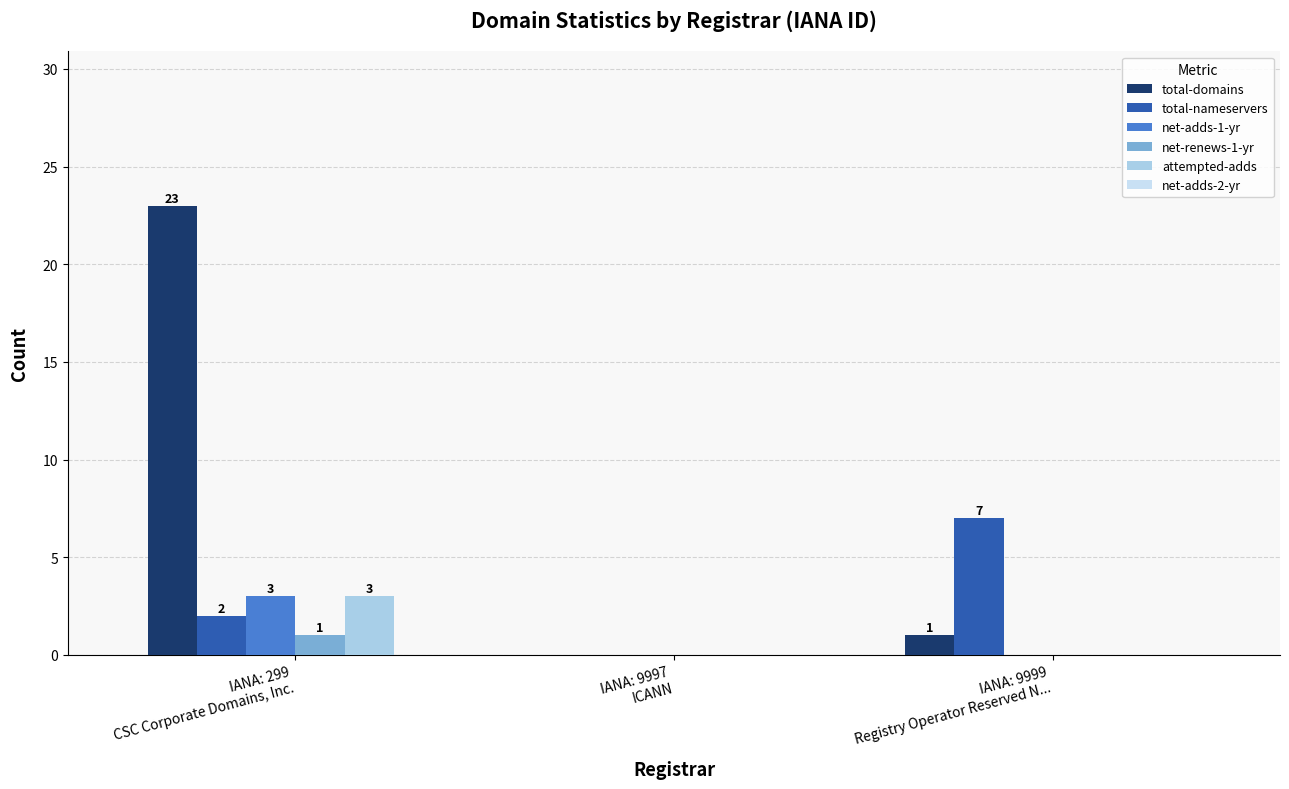

The value of net-adds-1-yr at IANA: 9997
ICANN is 0. True or false?

True